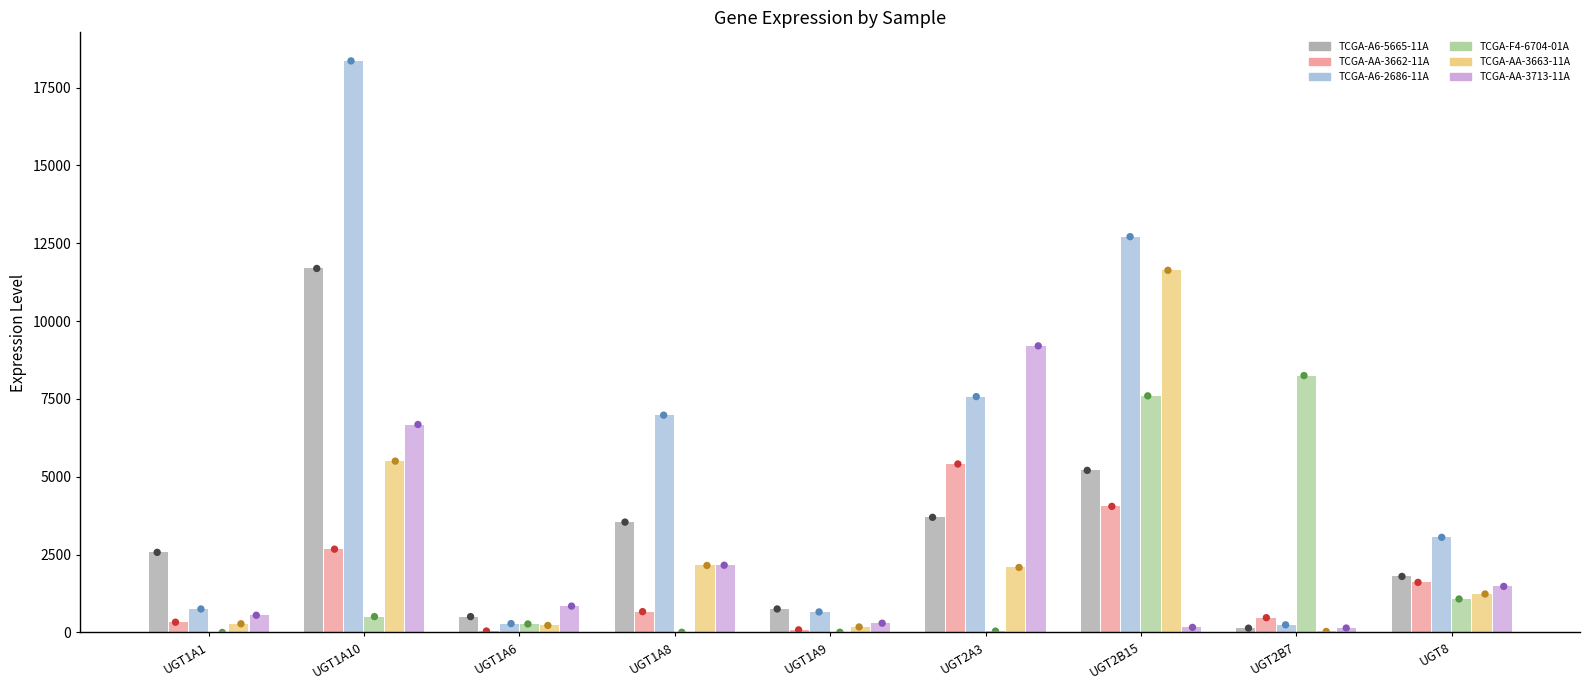

Which series reaches the minimum Y coordinate?

TCGA-F4-6704-01A